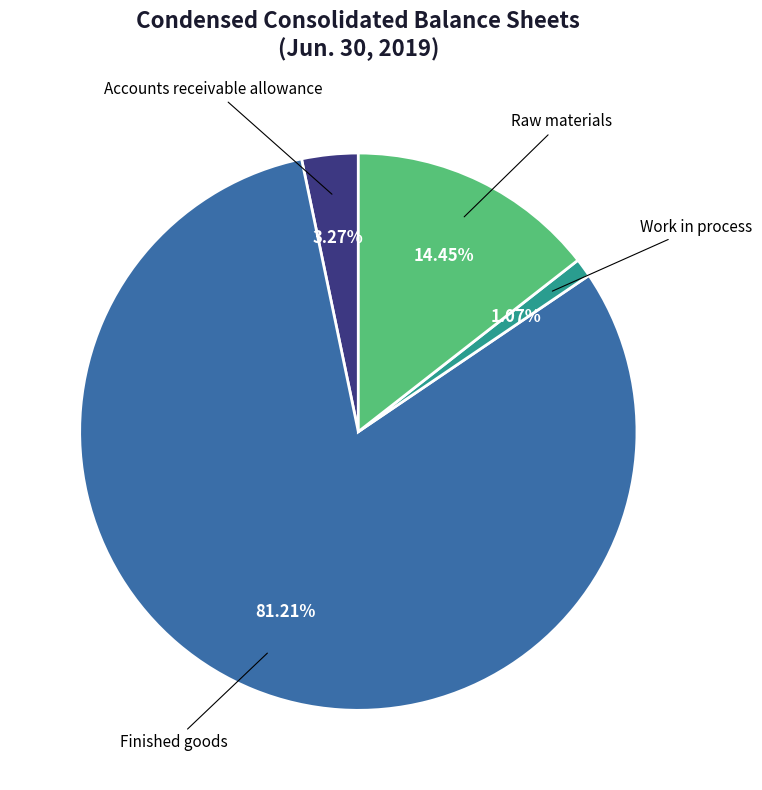

Is there a majority slice in this chart?

Yes